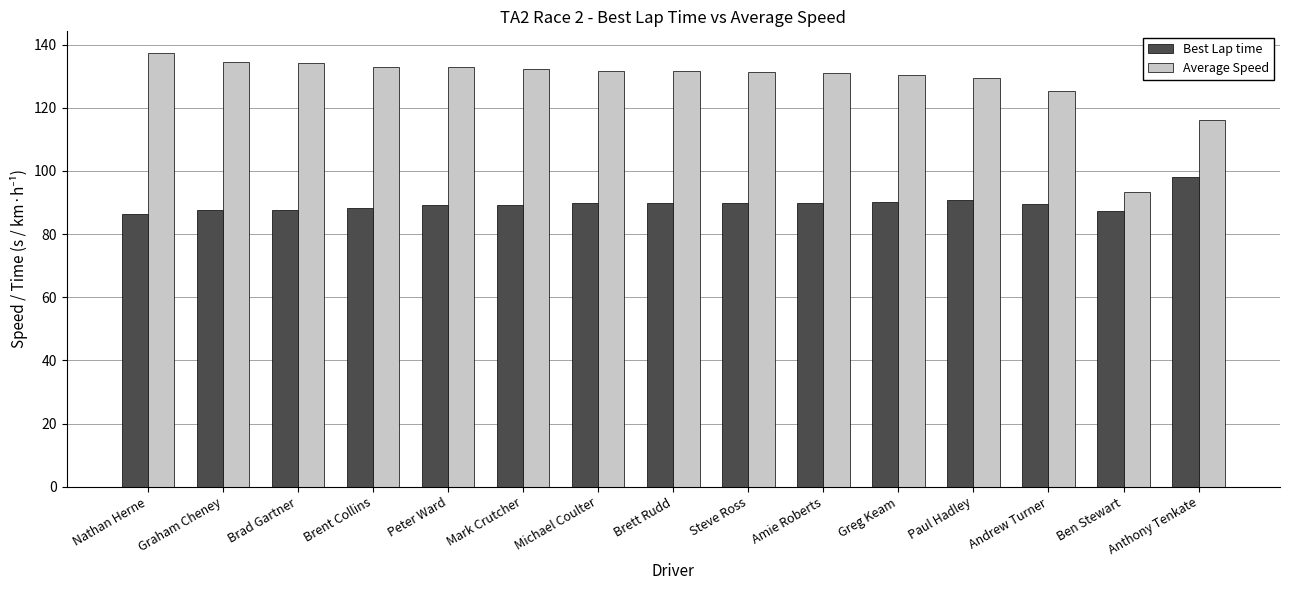

What is the total value across all series at Andrew Turner?

214.9